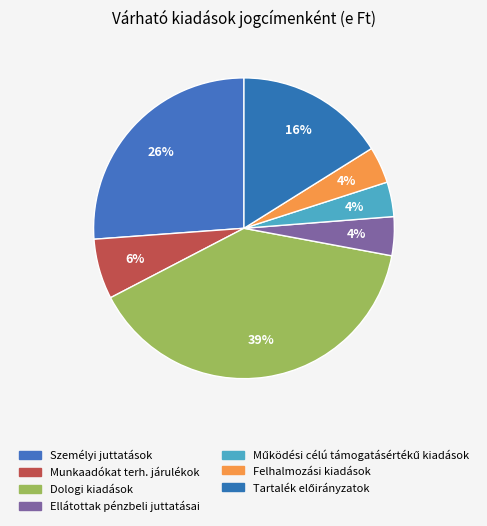

How many slices are in this pie chart?

7